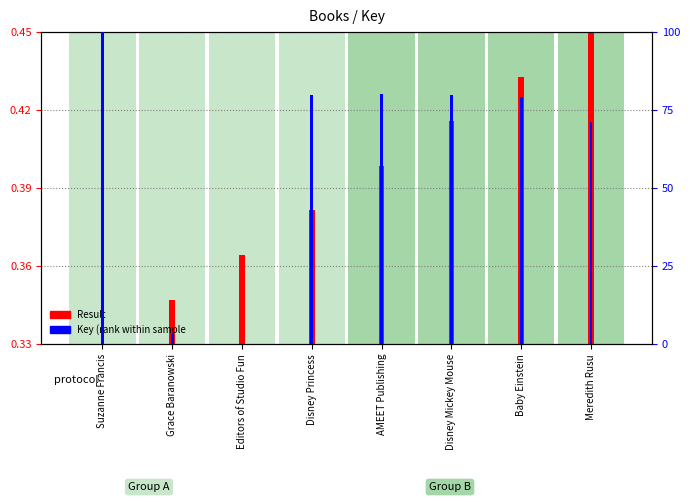

At which category is the sum across all series the highest?

Suzanne Francis